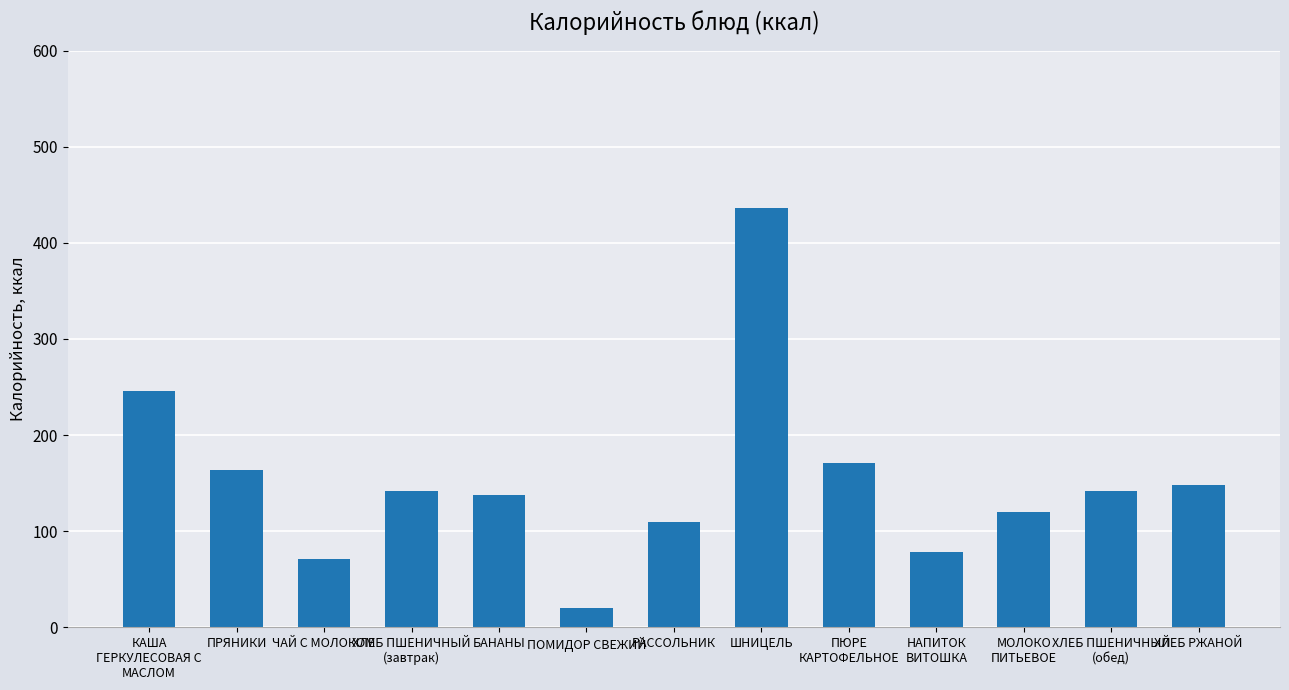

What is the difference between the values at РАССОЛЬНИК and ПОМИДОР СВЕЖИЙ?

89.8